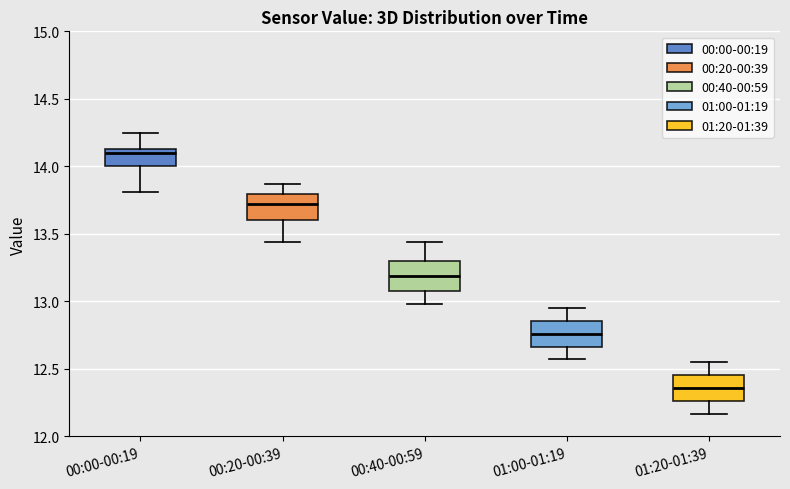

Reading left to right, transcribe this box plot: for each box, give where its median line is, the range the box spans, and where its two whiskers end, as read against the y-axis. The values are not printed on the chart, so give them approximately, as read against the axis.

00:00-00:19: median 14.10, box 14.00 to 14.15, whiskers 13.80 to 14.25
00:20-00:39: median 13.75, box 13.60 to 13.80, whiskers 13.45 to 13.85
00:40-00:59: median 13.20, box 13.10 to 13.30, whiskers 13.00 to 13.45
01:00-01:19: median 12.75, box 12.65 to 12.85, whiskers 12.55 to 12.95
01:20-01:39: median 12.35, box 12.25 to 12.45, whiskers 12.15 to 12.55